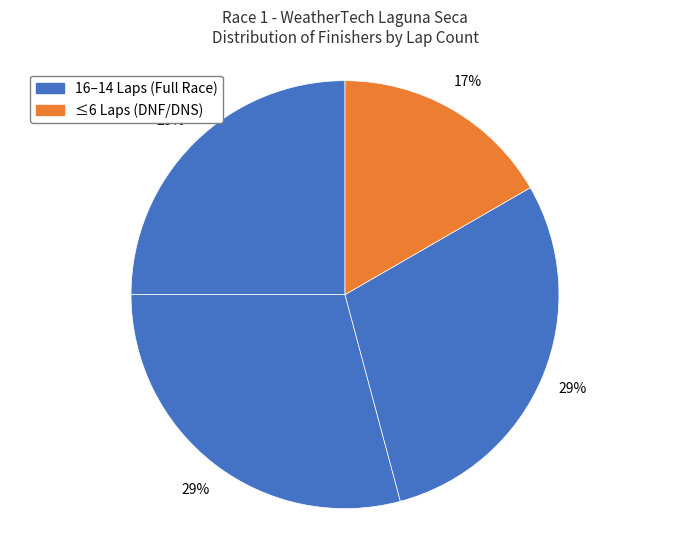

How many slices are in this pie chart?

4